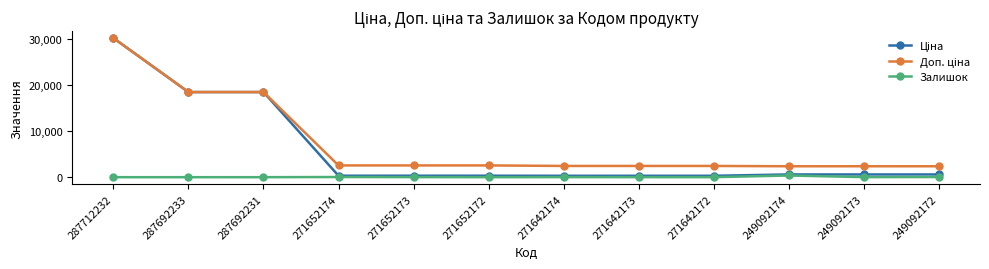

What is the greatest value displayed?

30102.8